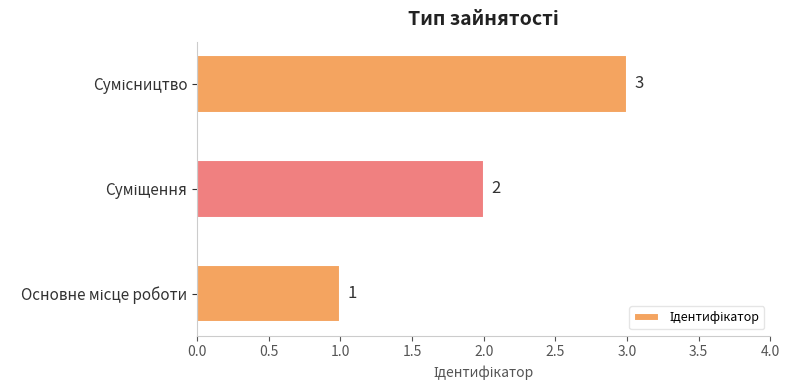

Count the values in the range 1 to 3.

3